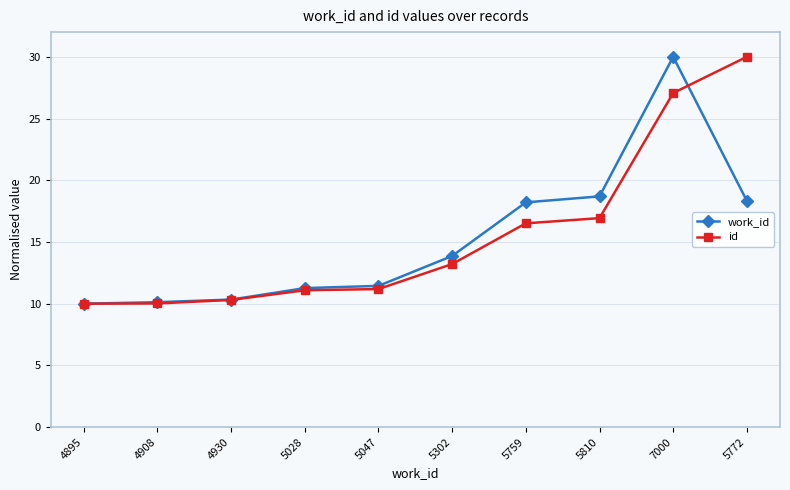

True or false: work_id has more than 0 points higher than both neighbors.

True